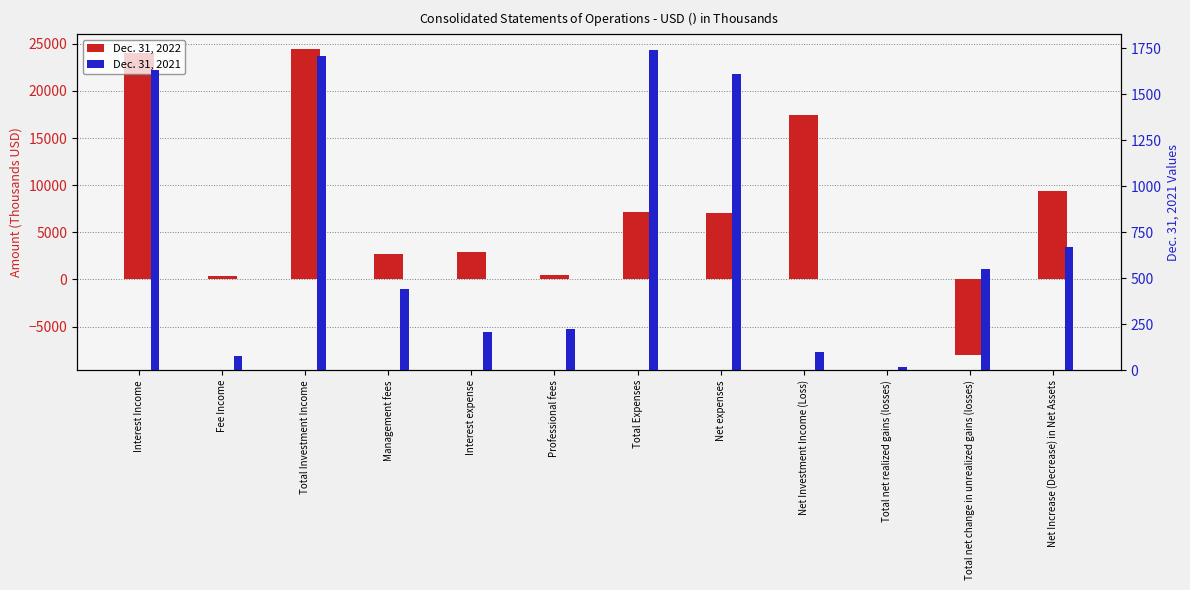

How many series are shown in this chart?

2